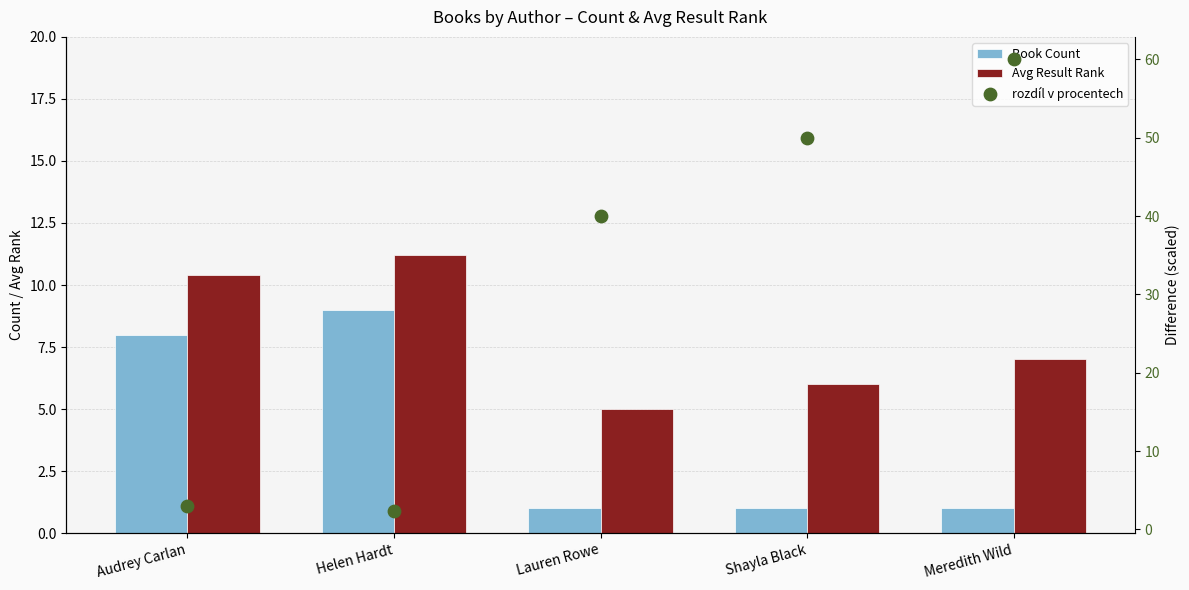

Which series contains the lowest Y value?

Book Count